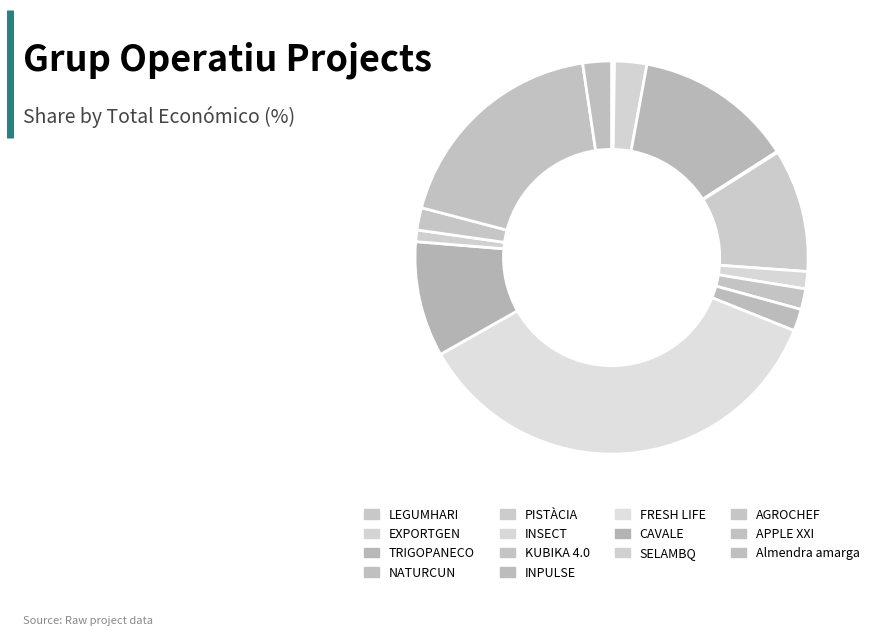

What percentage is NOT represented by NATURCUN?

99.9%